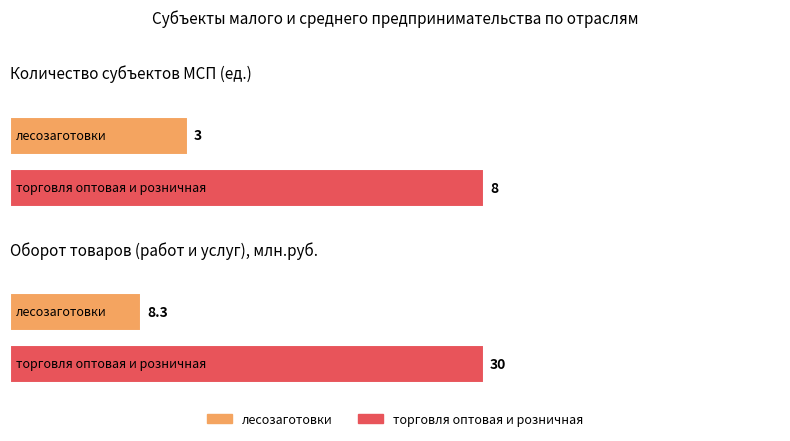

The value of Оборот товаров (млн.руб.) at торговля оптовая и розничная is 52.6. True or false?

False